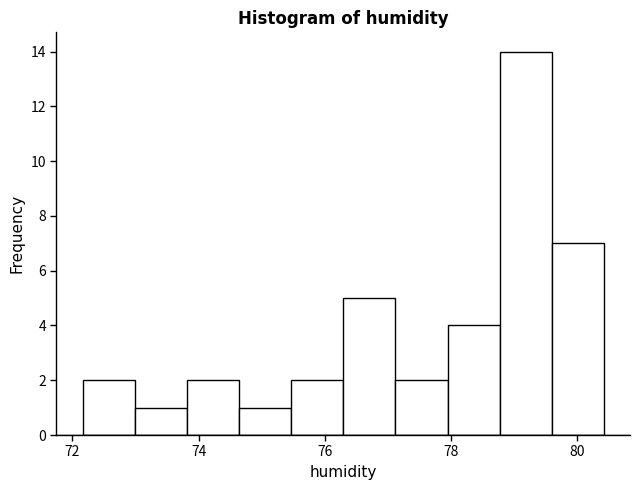

Reading left to right, transcribe this chart: for each bar, give the range it covers on the x-axis and its height. Neither the bar edges nor the heights are printed on the chart, so give them approximately, as read against the axes.

72.2 to 73.0: 2
73.0 to 73.8: 1
73.8 to 74.6: 2
74.6 to 75.4: 1
75.4 to 76.2: 2
76.2 to 77.2: 5
77.2 to 78.0: 2
78.0 to 78.8: 4
78.8 to 79.6: 14
79.6 to 80.4: 7